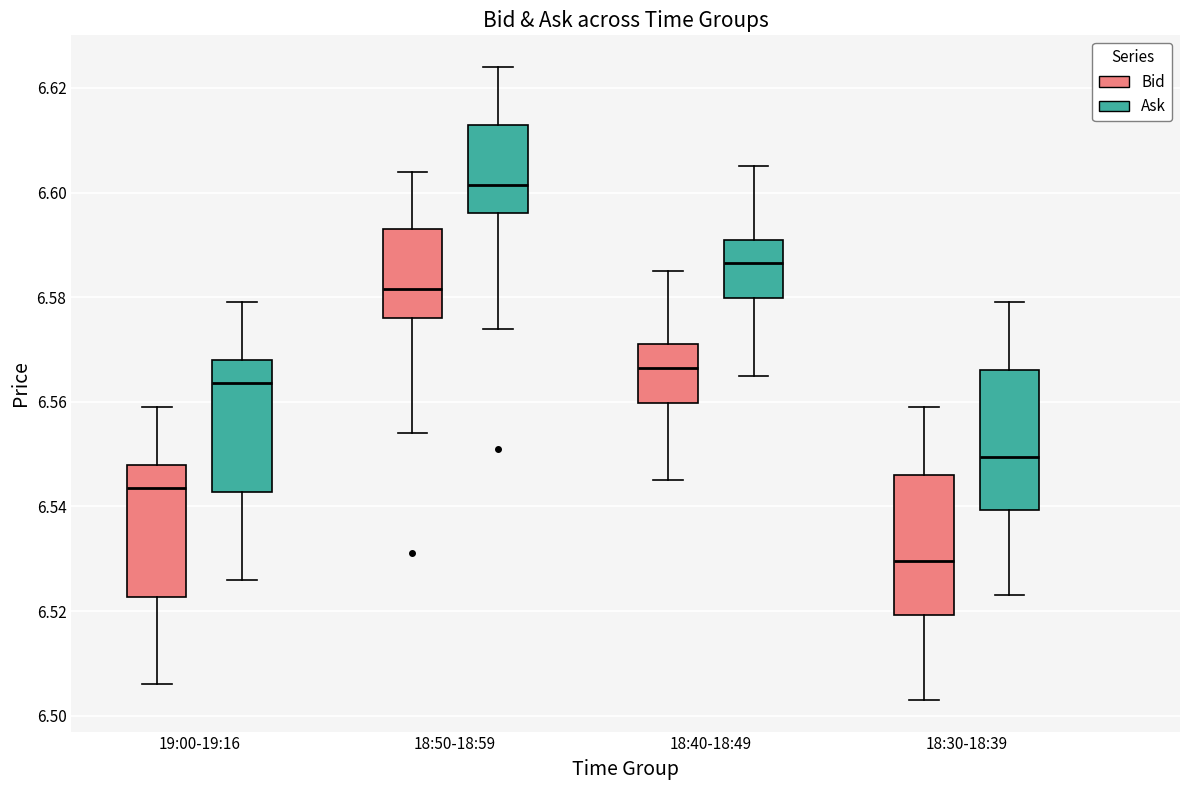

Reading left to right, transcribe this box plot: for each box, give where its median line is, the range the box spans, and where its two whiskers end, as read against the y-axis. The values are not printed on the chart, so give them approximately, as read against the axis.

19:00-19:16 (Bid): median 6.544, box 6.522 to 6.548, whiskers 6.506 to 6.560
19:00-19:16 (Ask): median 6.564, box 6.542 to 6.568, whiskers 6.526 to 6.580
18:50-18:59 (Bid): median 6.582, box 6.576 to 6.594, whiskers 6.554 to 6.604
18:50-18:59 (Ask): median 6.602, box 6.596 to 6.614, whiskers 6.574 to 6.624
18:40-18:49 (Bid): median 6.566, box 6.560 to 6.572, whiskers 6.546 to 6.586
18:40-18:49 (Ask): median 6.586, box 6.580 to 6.592, whiskers 6.566 to 6.606
18:30-18:39 (Bid): median 6.530, box 6.520 to 6.546, whiskers 6.504 to 6.560
18:30-18:39 (Ask): median 6.550, box 6.540 to 6.566, whiskers 6.524 to 6.580